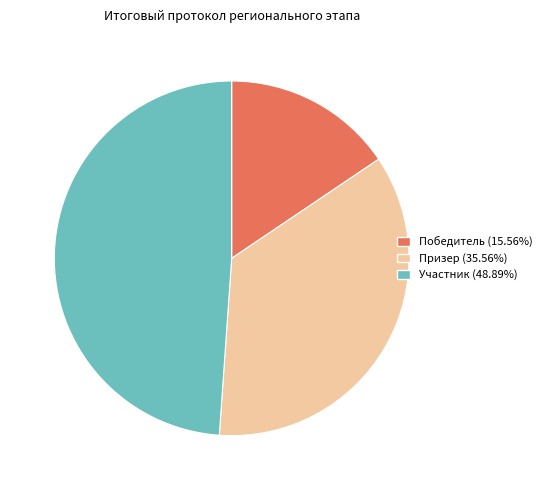

The Призер slice represents 36% of the pie. True or false?

True